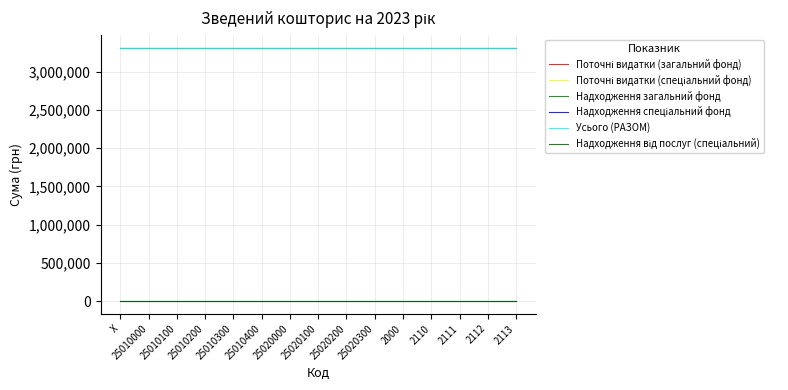

Which series has the widest spread of values?

Поточні видатки (загальний фонд)